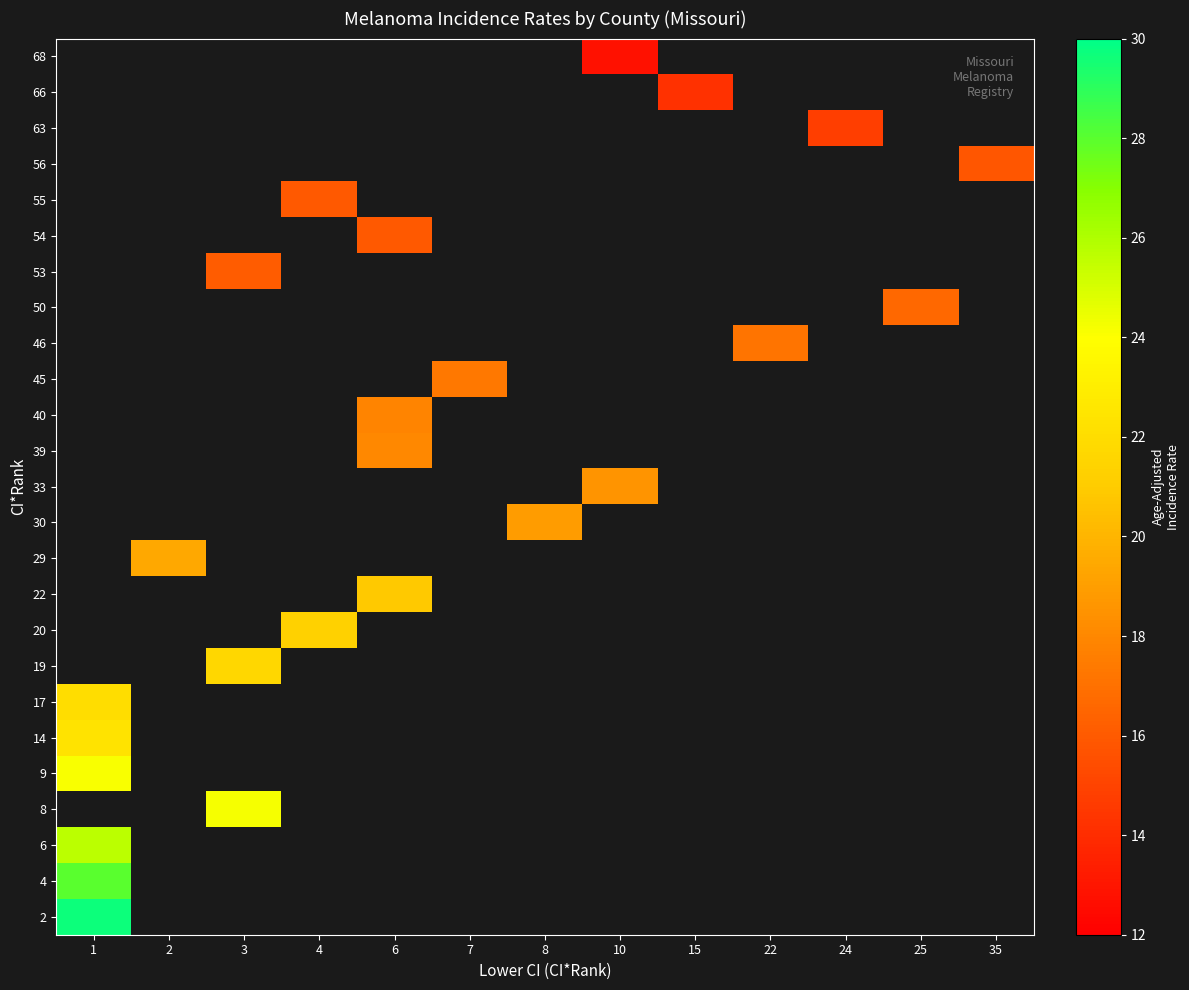

What is the smallest value displayed?

12.8